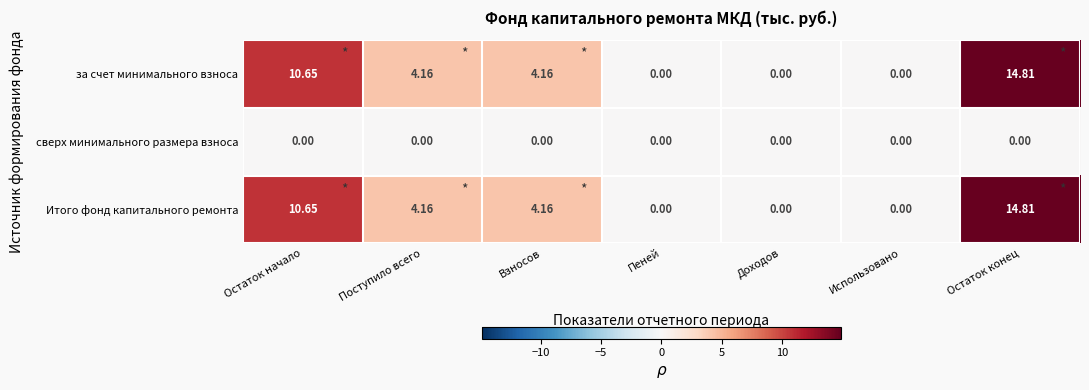

At Остаток начало, list the series in order from smallest to largest.

сверх минимального размера взноса, за счет минимального взноса, Итого фонд капитального ремонта